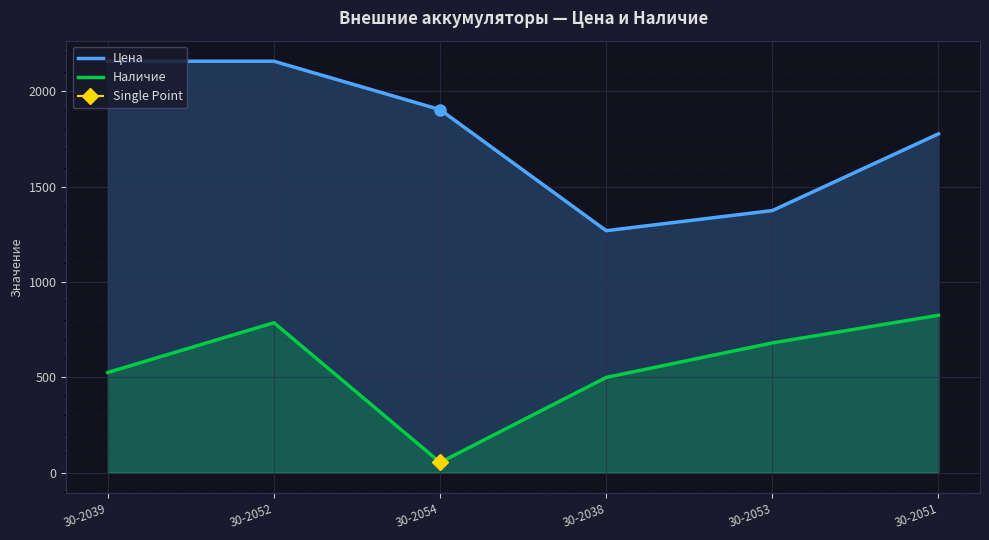

Is it true that Наличие equals 525.0 at 30-2039?

True